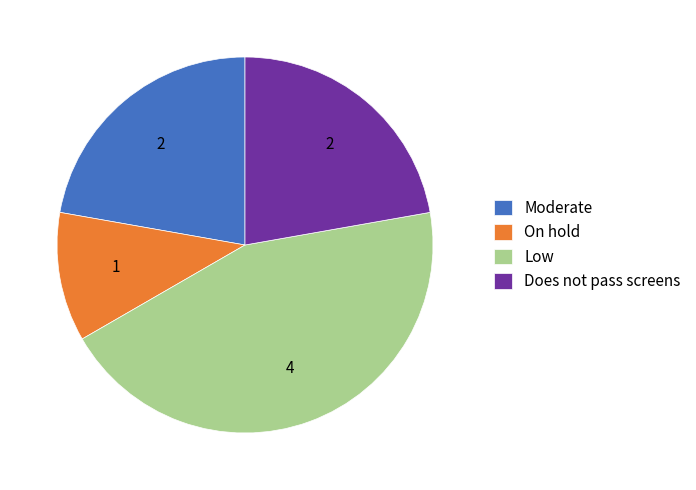

What is the largest slice in the pie chart?

Low